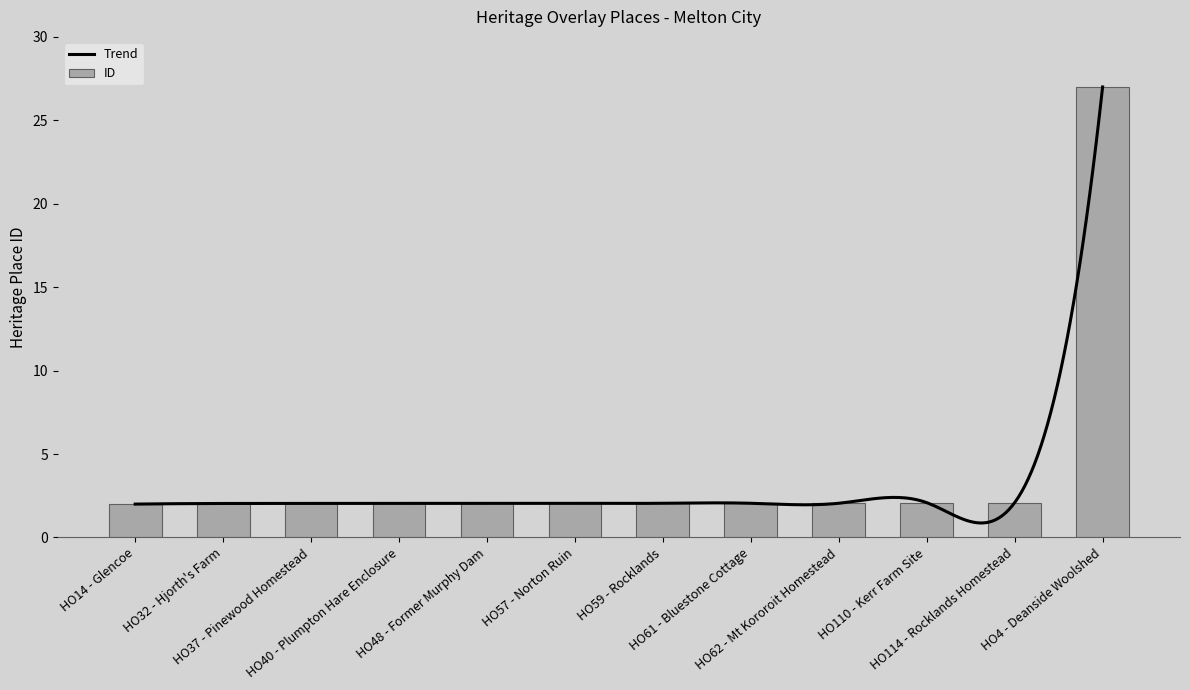

What position from the left is HO57 - Norton Ruin?

6